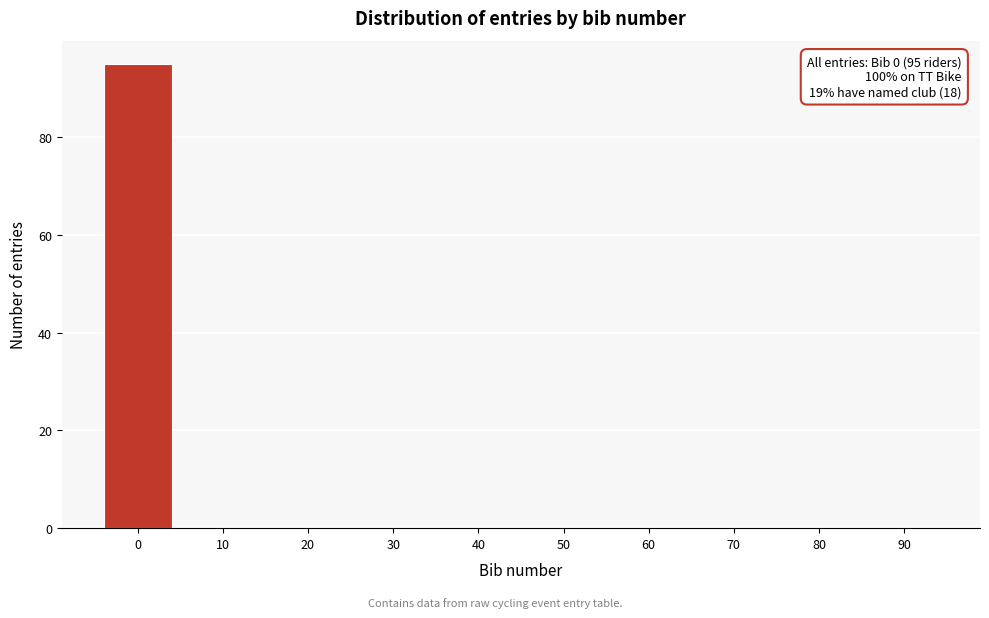

Reading right to left, list all the values displayed in this chart.

90=0	80=0	70=0	60=0	50=0	40=0	30=0	20=0	10=0	0=95